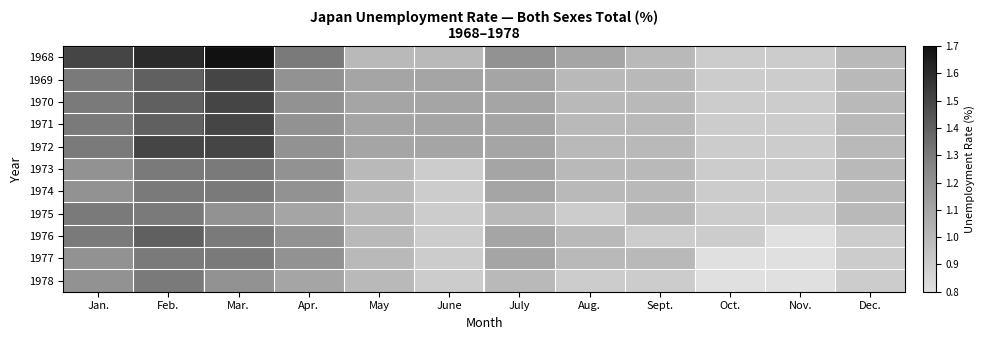

Which series has the largest total across all categories?

1968